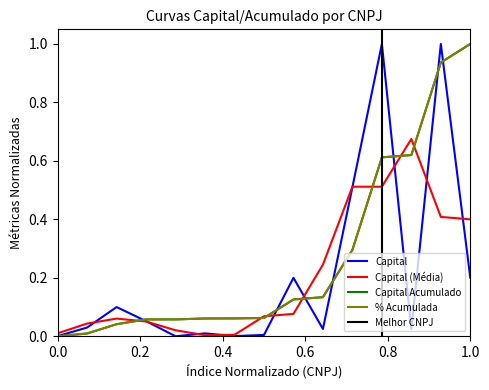

The chart shows a value of 0.0 at 49473970000101. True or false?

False